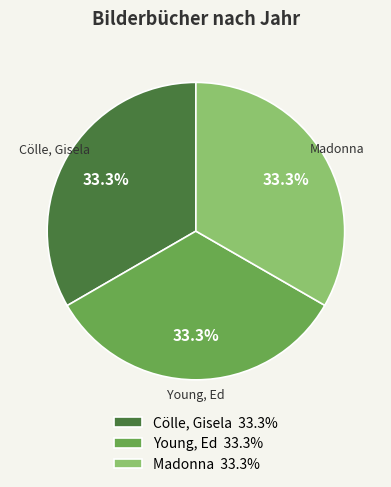

What portion of the pie excludes Cölle, Gisela 33.3%?

66.7%